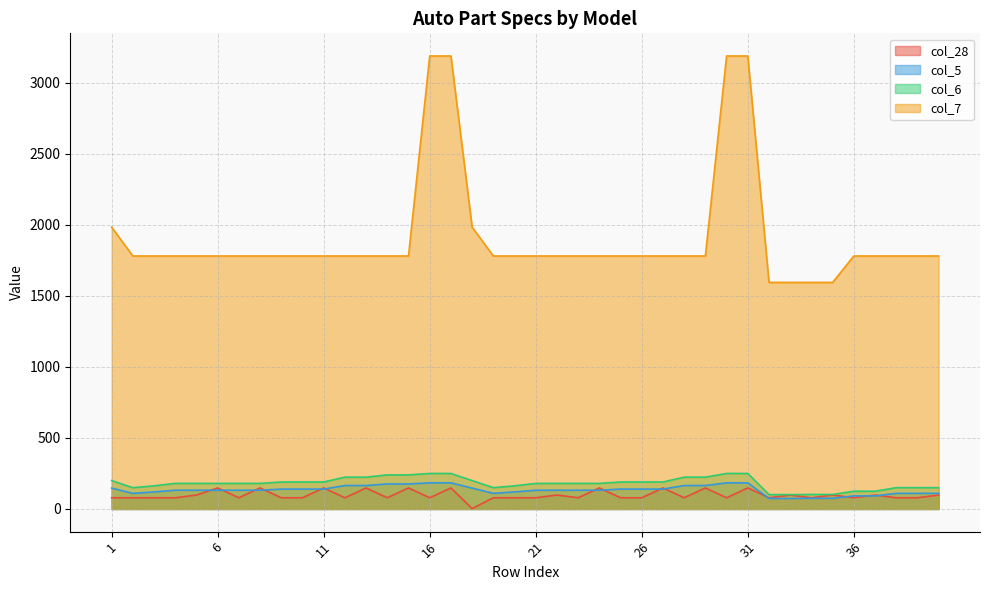

Which category has the highest value in the col_7 series?

16